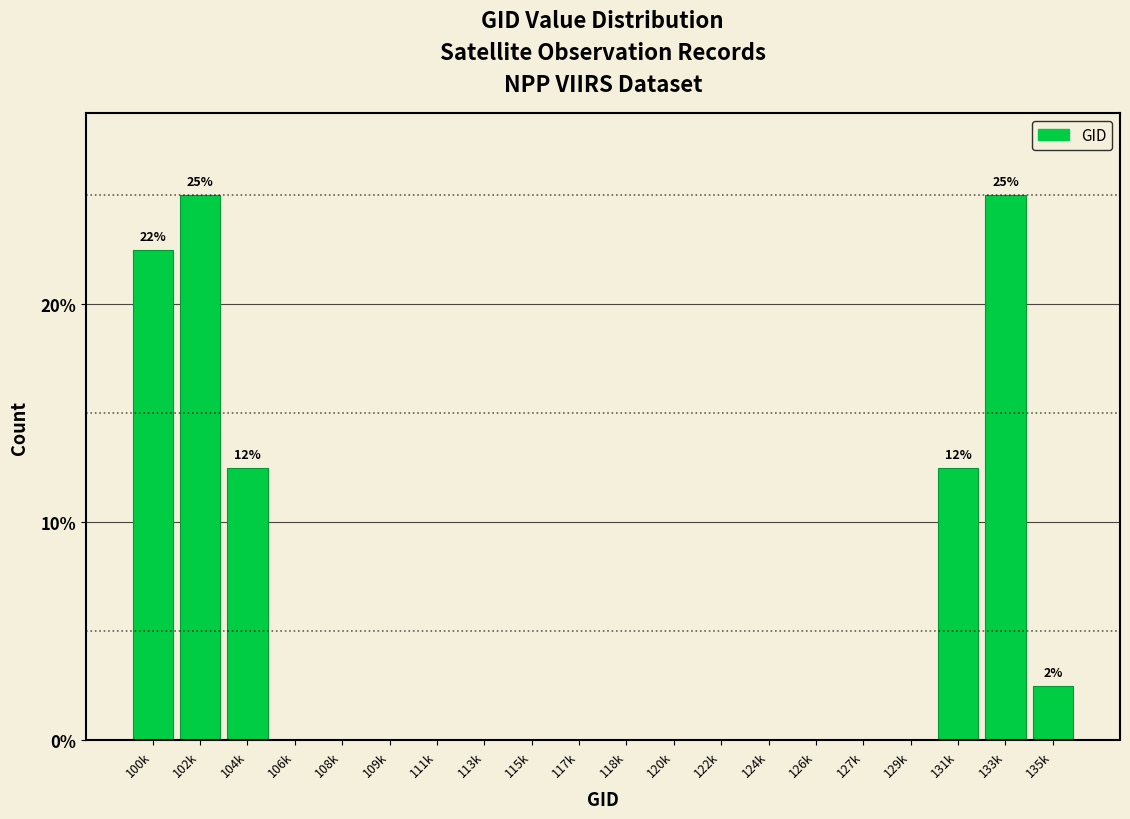

Reading left to right, what are all the values shown in this chart?

100k=22.5	102k=25.0	104k=12.5	106k=0.0	108k=0.0	109k=0.0	111k=0.0	113k=0.0	115k=0.0	117k=0.0	118k=0.0	120k=0.0	122k=0.0	124k=0.0	126k=0.0	127k=0.0	129k=0.0	131k=12.5	133k=25.0	135k=2.5